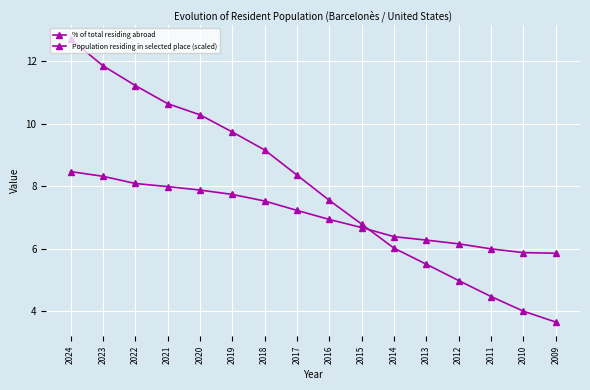

The Population residing in selected place (scaled) series shows 4.5 at 2018. True or false?

False